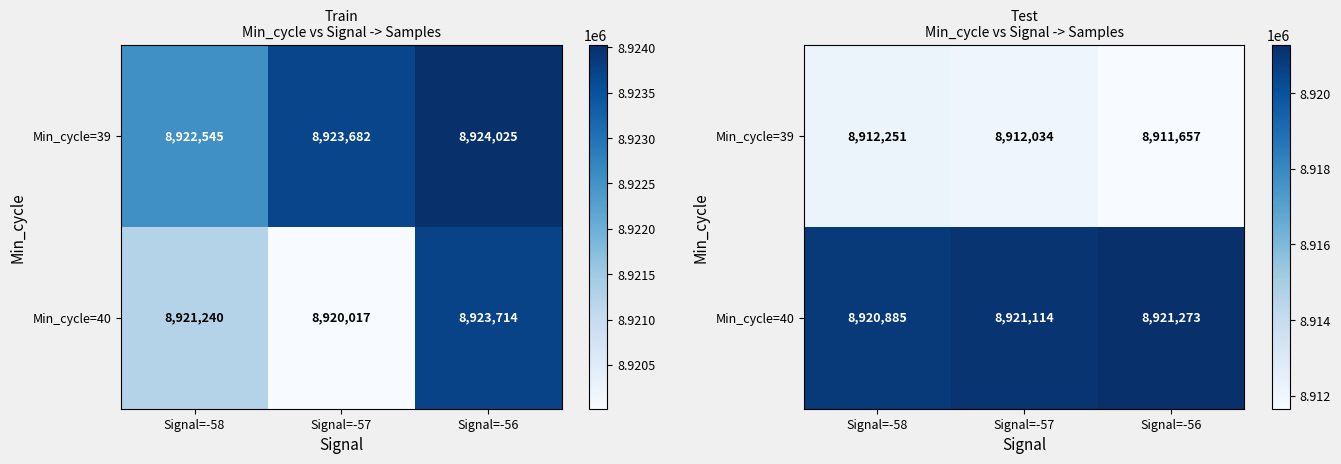

How many data points in Min_cycle=39 are above 8912034?

1